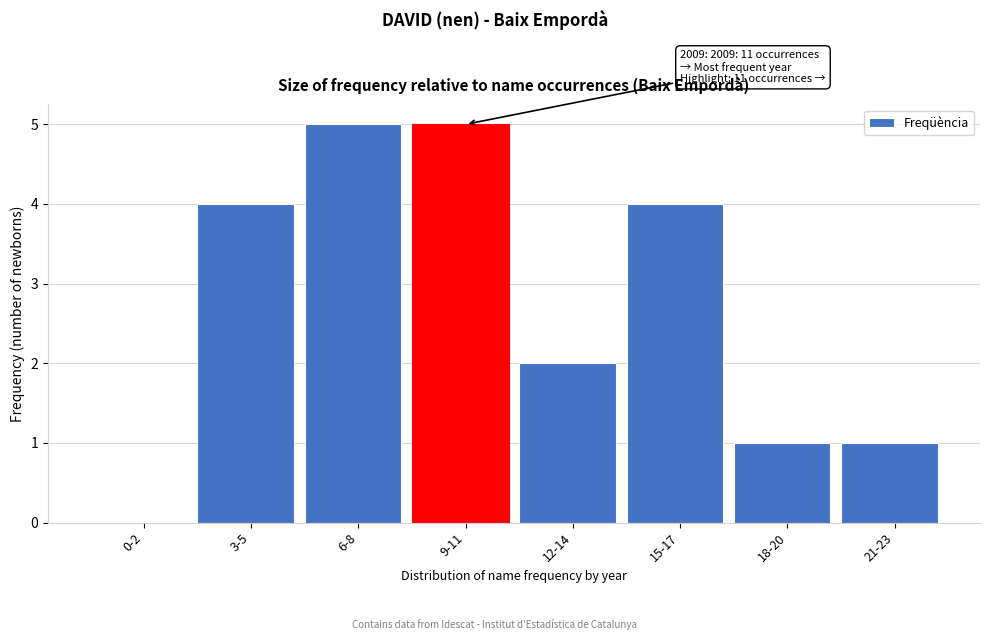

Reading left to right, what are all the values shown in this chart?

0-2=0	3-5=4	6-8=5	9-11=5	12-14=2	15-17=4	18-20=1	21-23=1